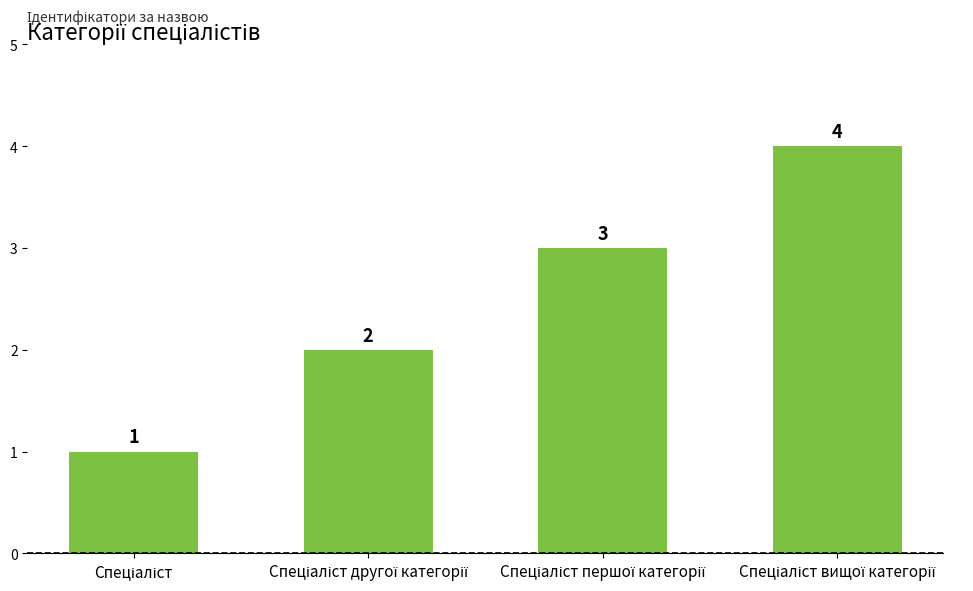

Count the values in the range 2 to 4.

3